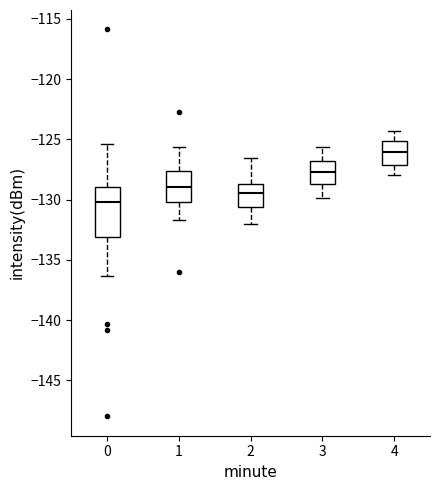

Which box has the highest median line?

4